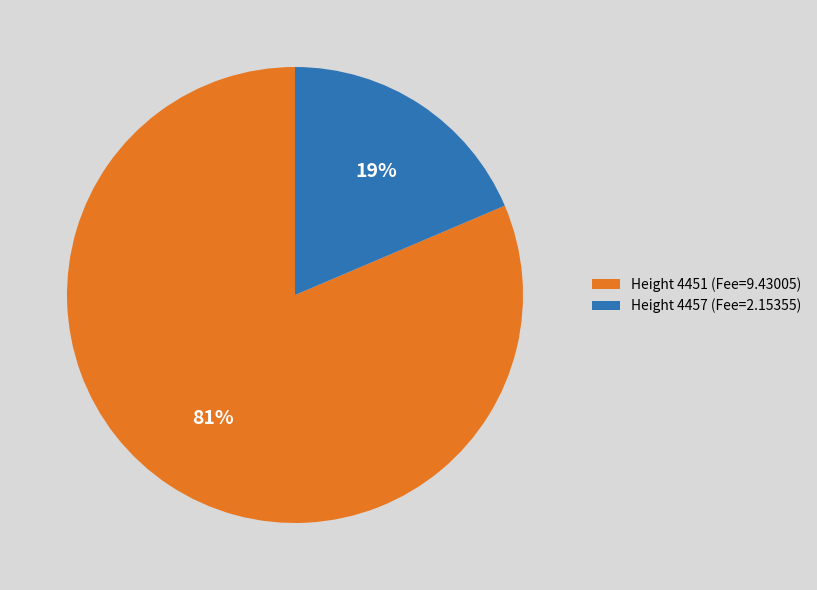

To the nearest percent, what is the average slice percentage?

50%